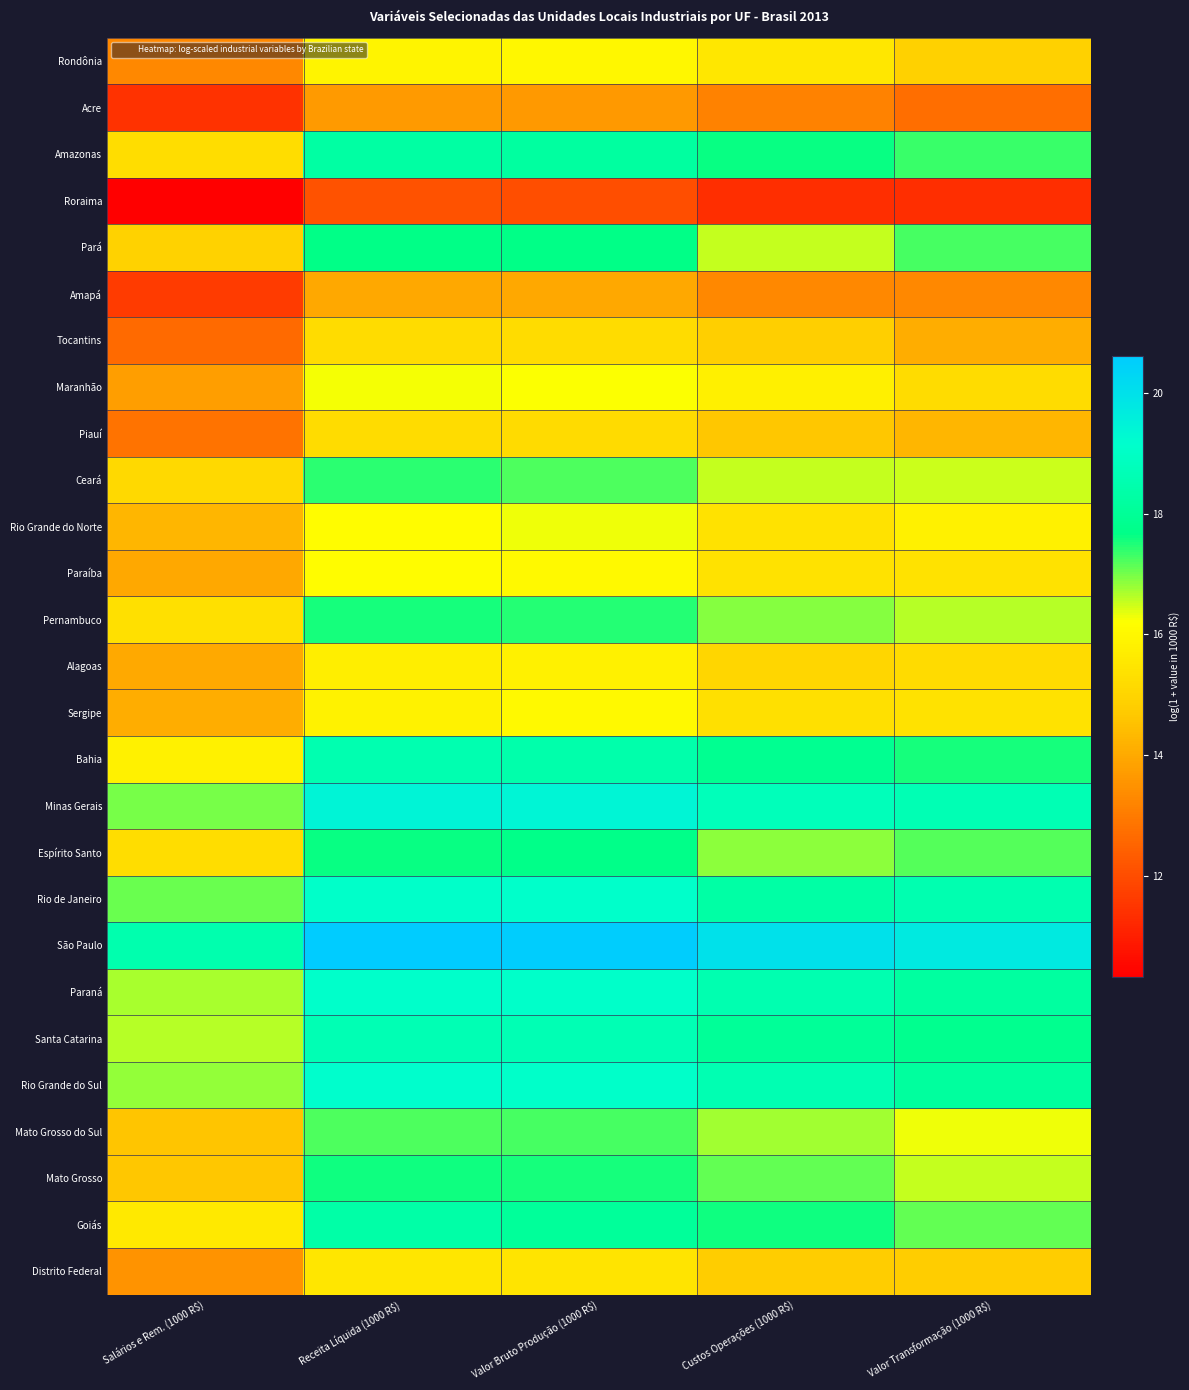

Which has a higher value, Salários e Rem. (1000 R$) or Valor Transformação (1000 R$)?

Valor Transformação (1000 R$)